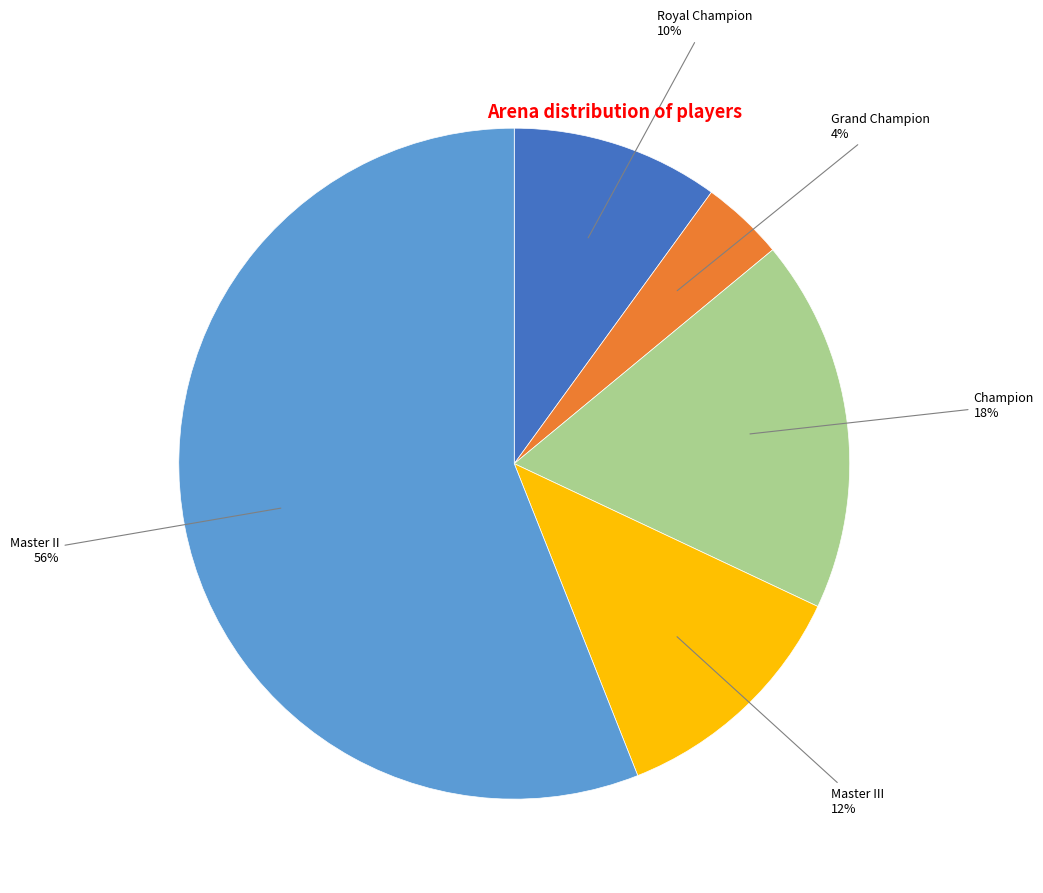

Is it true that Grand Champion is 12% of the pie?

False